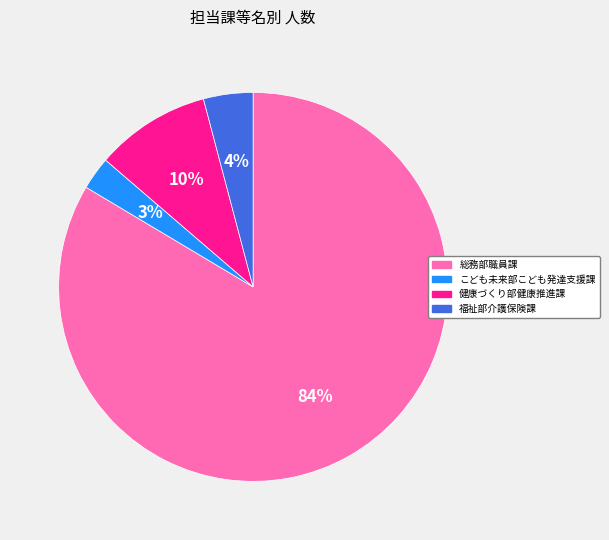

To the nearest percent, what is the average slice percentage?

25%